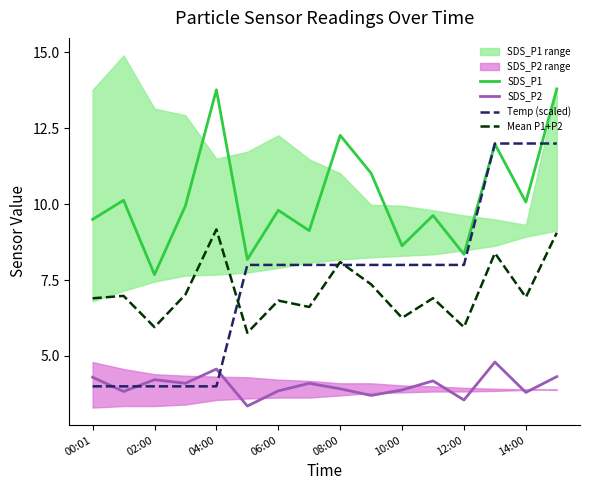

At which category does Mean P1+P2 reach its first local valley?

02:00